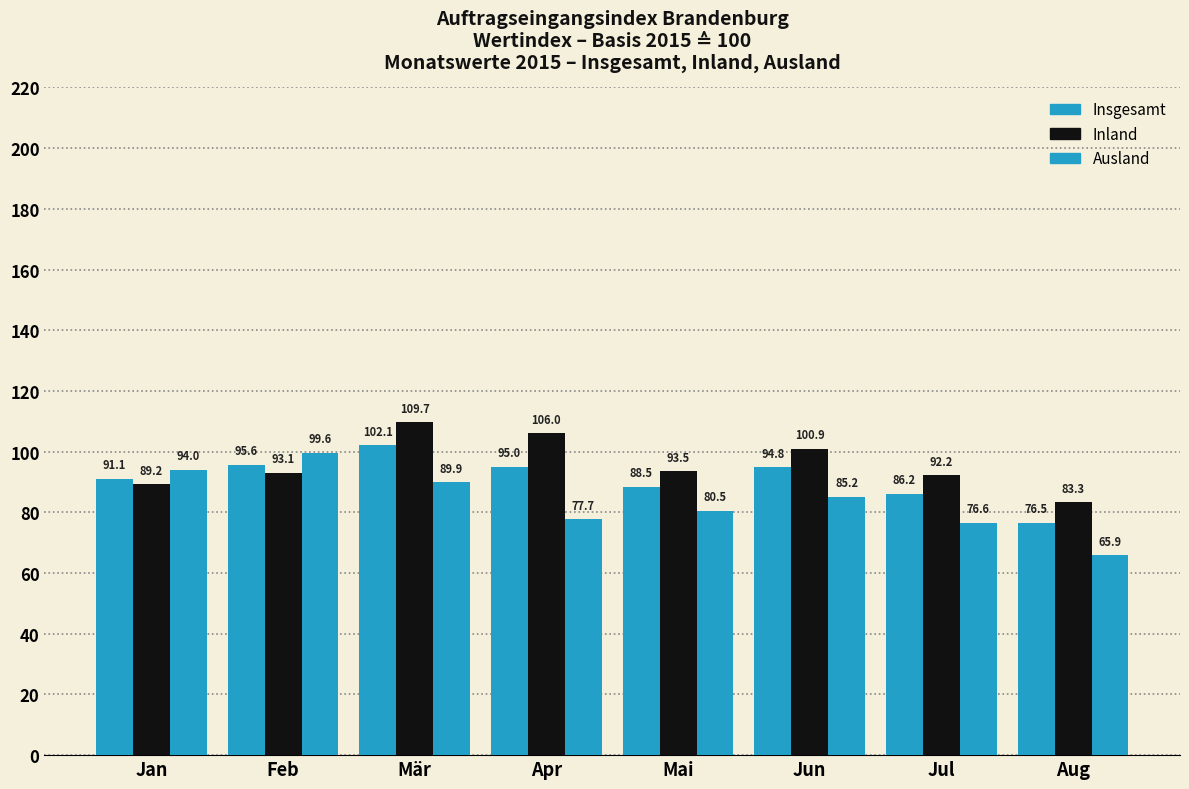

At which category does the chart reach its peak across all series?

Mär